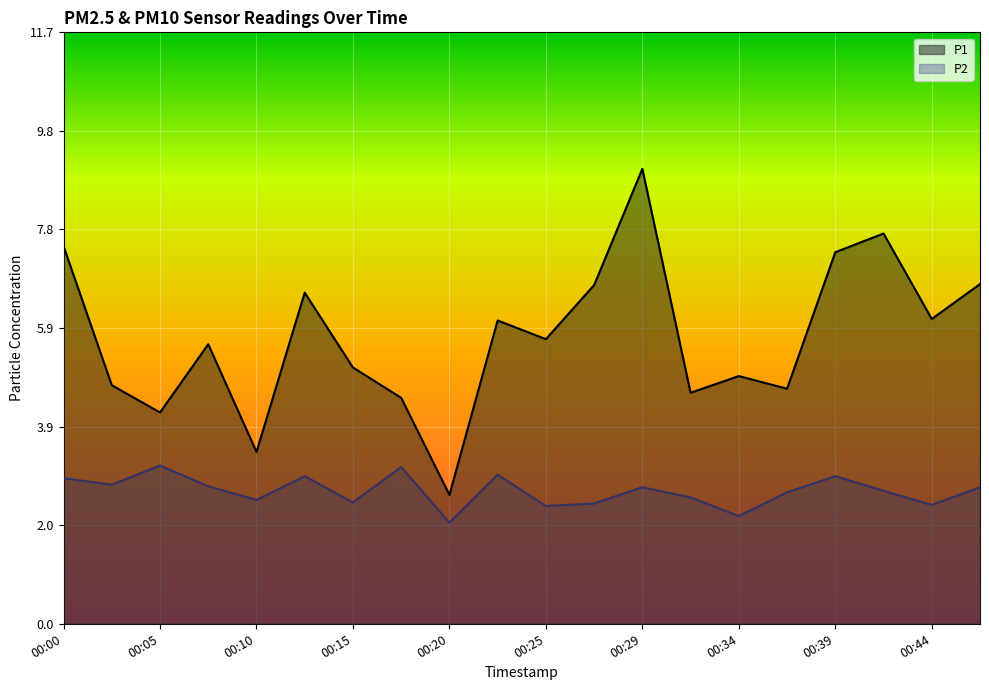

Where does the P1 series first go above 5?

00:00